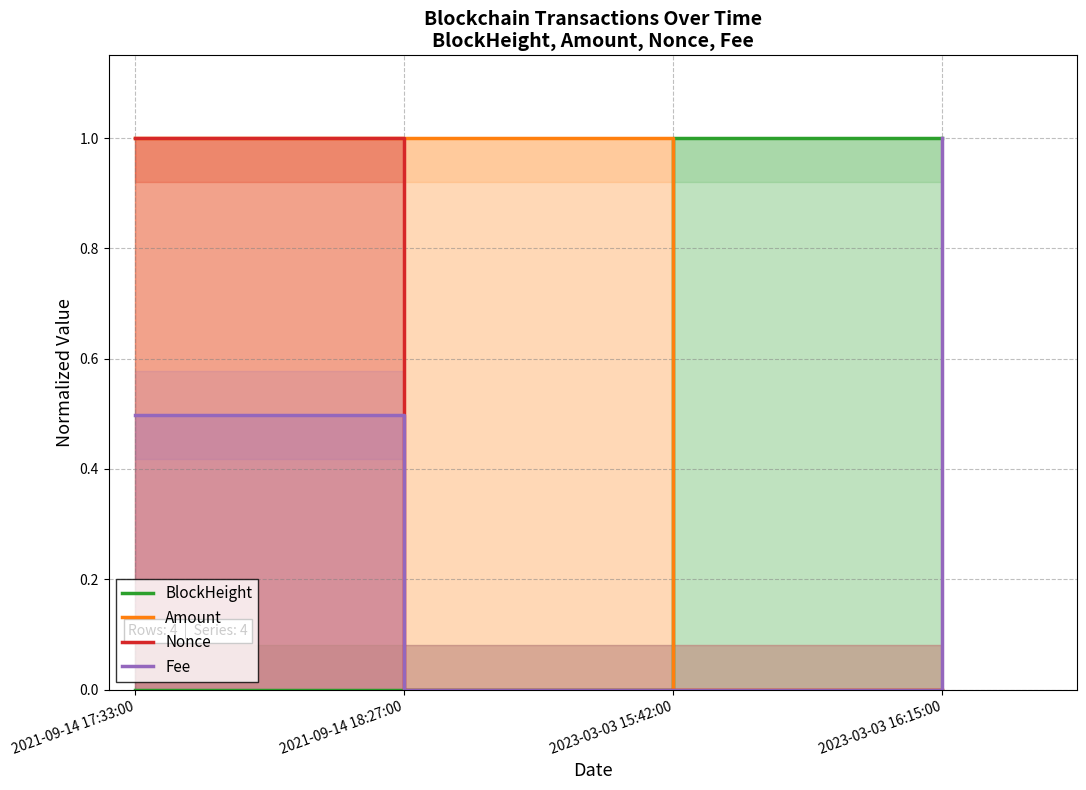

At which category is the sum across all series the highest?

2021-09-14 17:33:00